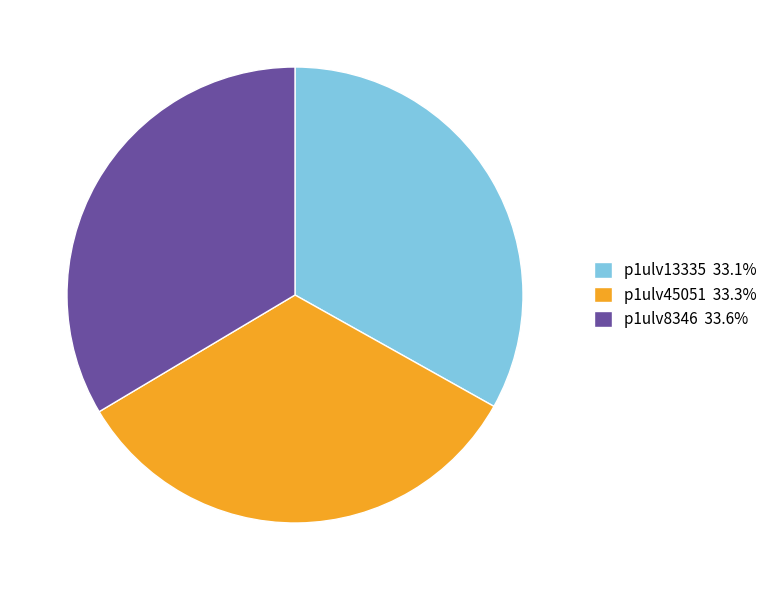

How many segments does this pie chart have?

3